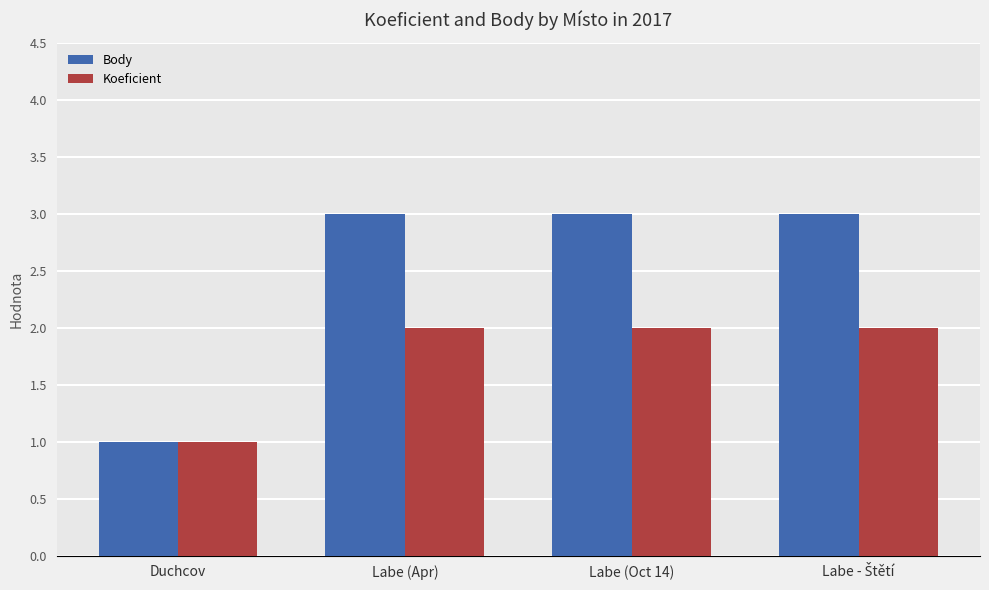

Rank the series at Labe (Apr) from highest to lowest value.

Body, Koeficient